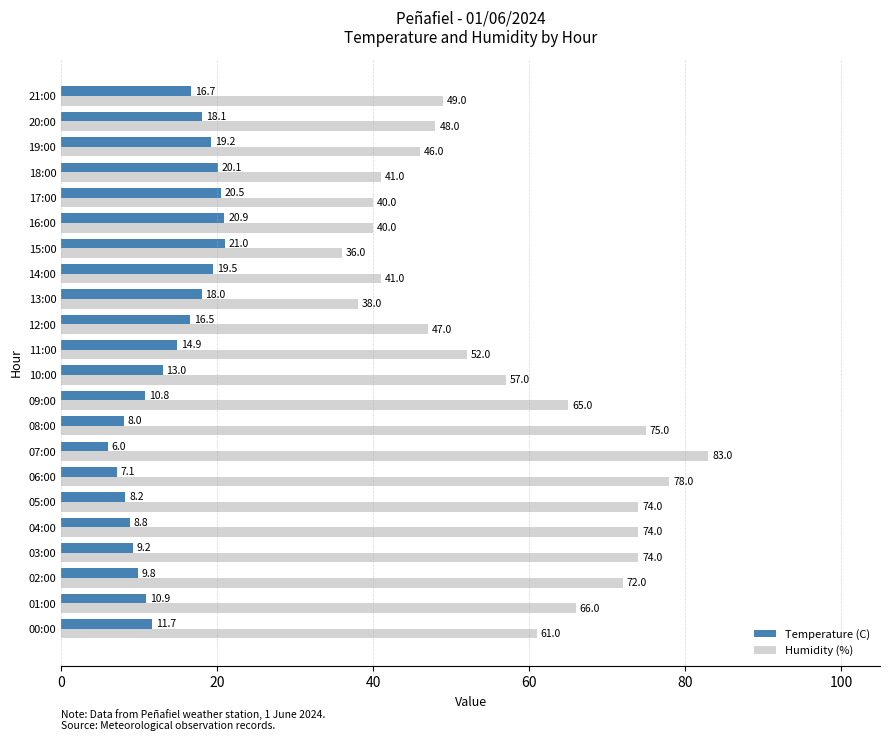

Count the number of categories in the chart.

22